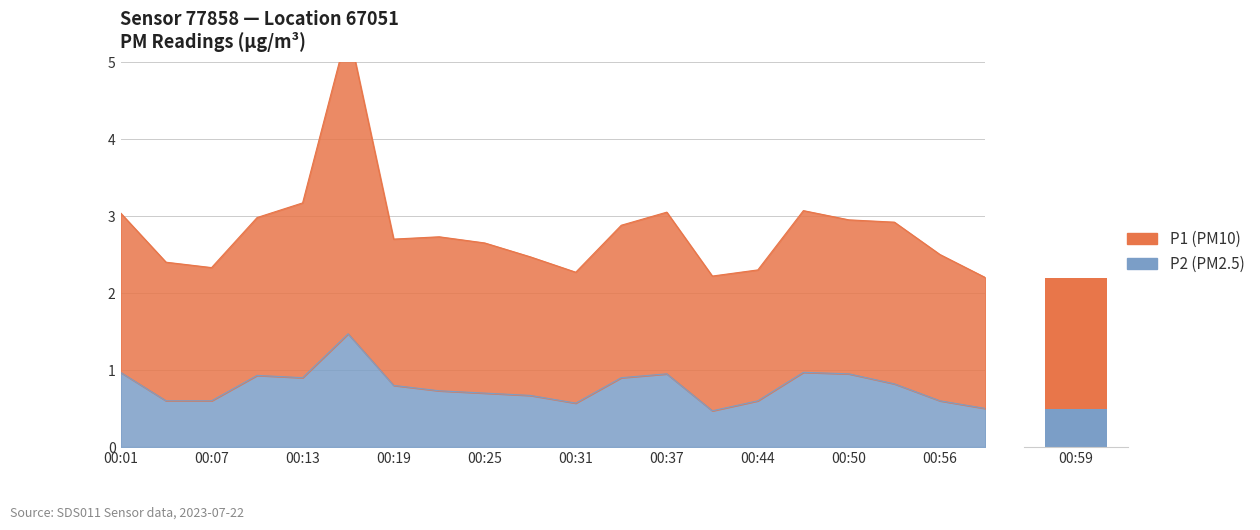

Rank the series at 00:07 from lowest to highest value.

P2, P1